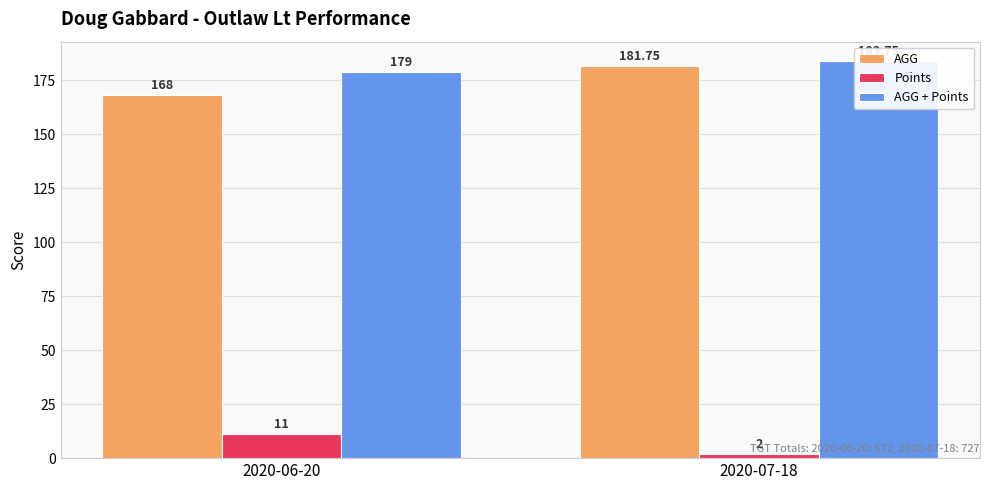

How many values in the AGG series exceed 181?

1